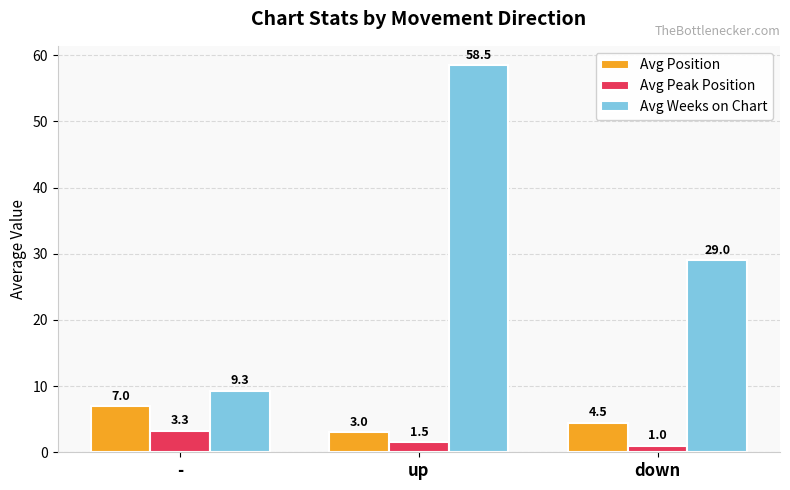

Is it true that Avg Position equals 3.0 at up?

True